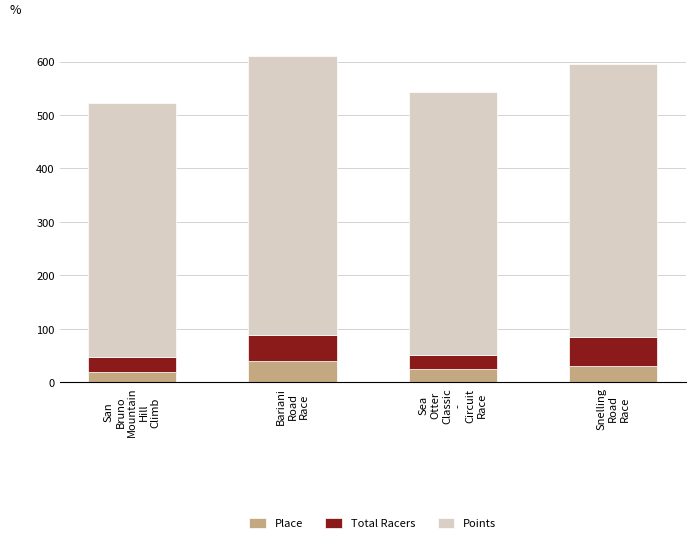

What is the sum of all Place values?

113.0